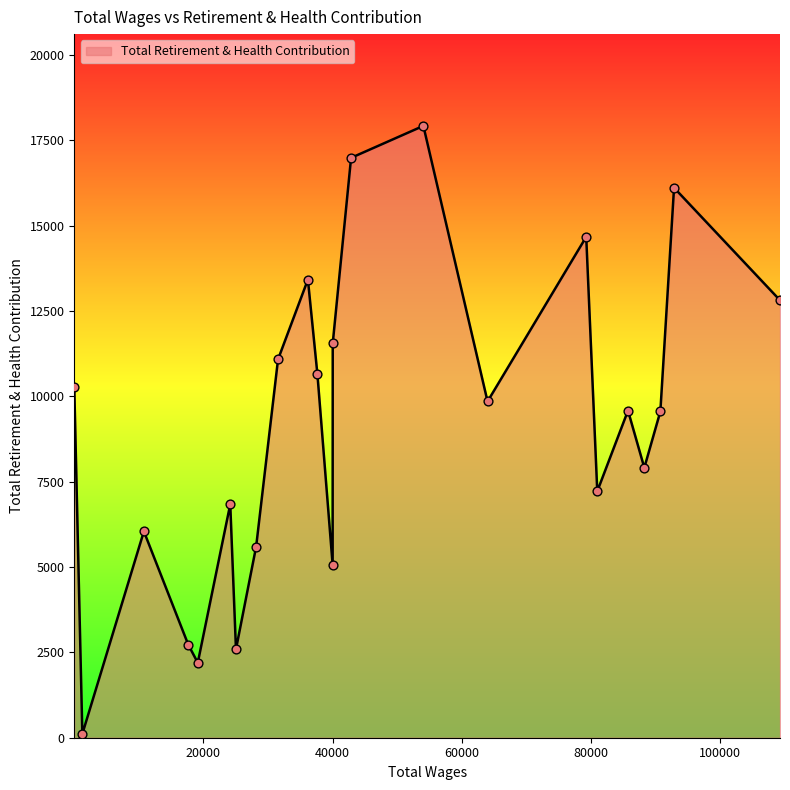

What is the difference between the maximum and minimum values?

17807